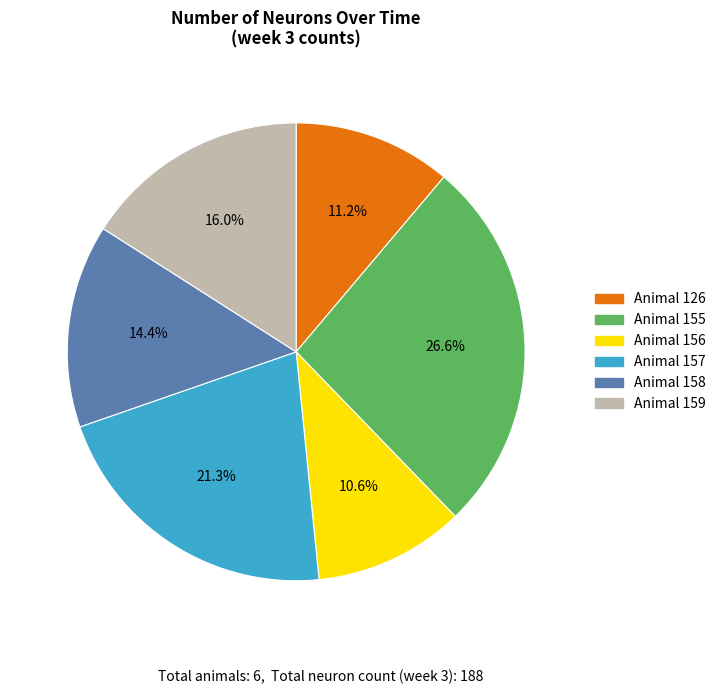

Between Animal 159 and Animal 158, which is larger?

Animal 159